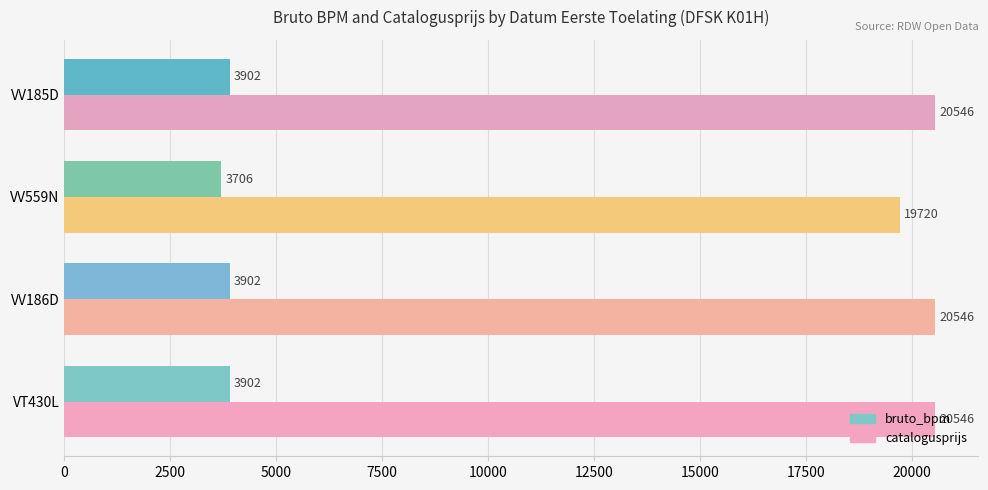

Which series has the largest total across all categories?

catalogusprijs